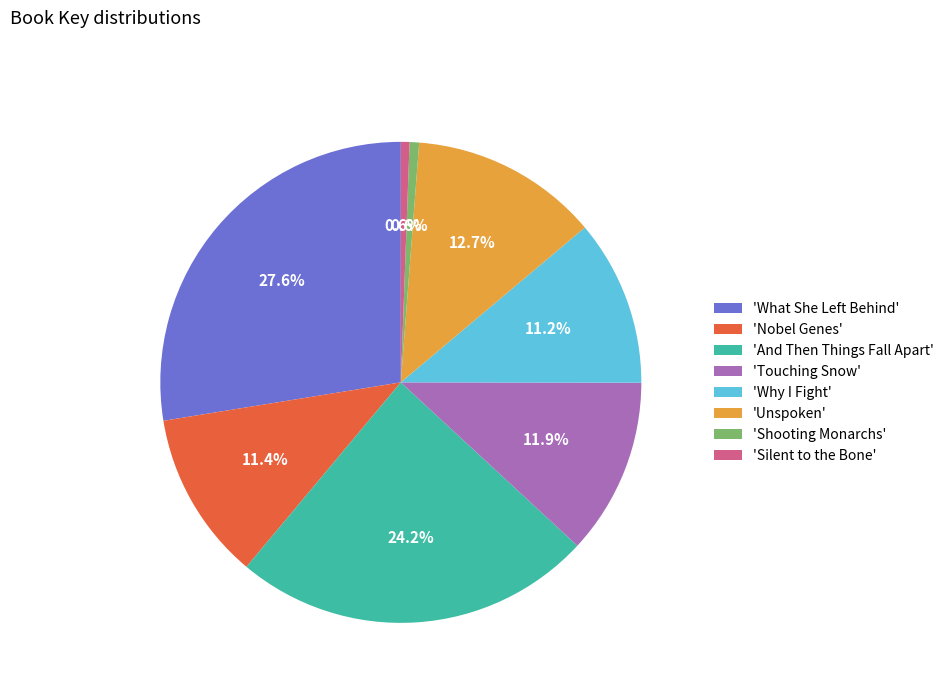

Which slice is the largest?

'What She Left Behind'